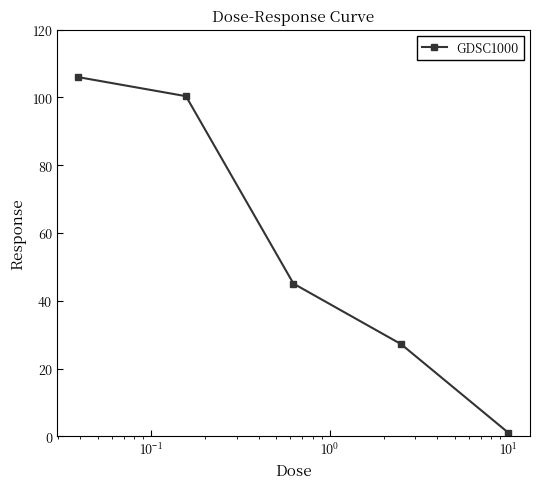

What is the value of the 3rd point from the left?

45.1